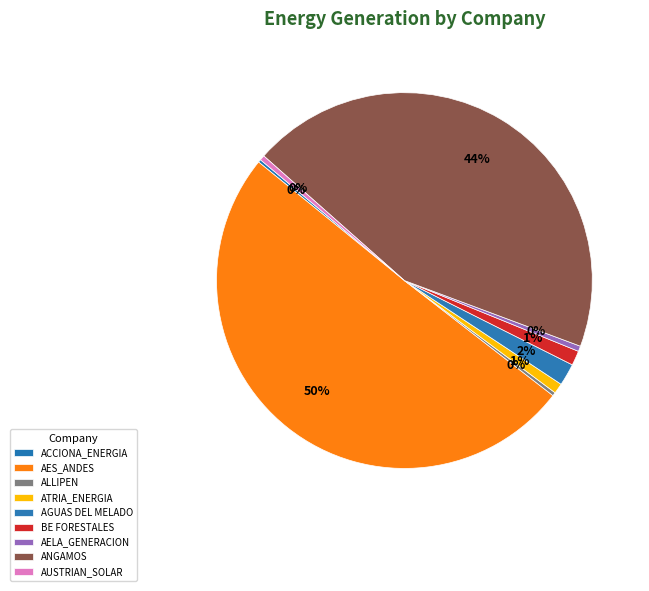

How many segments does this pie chart have?

9